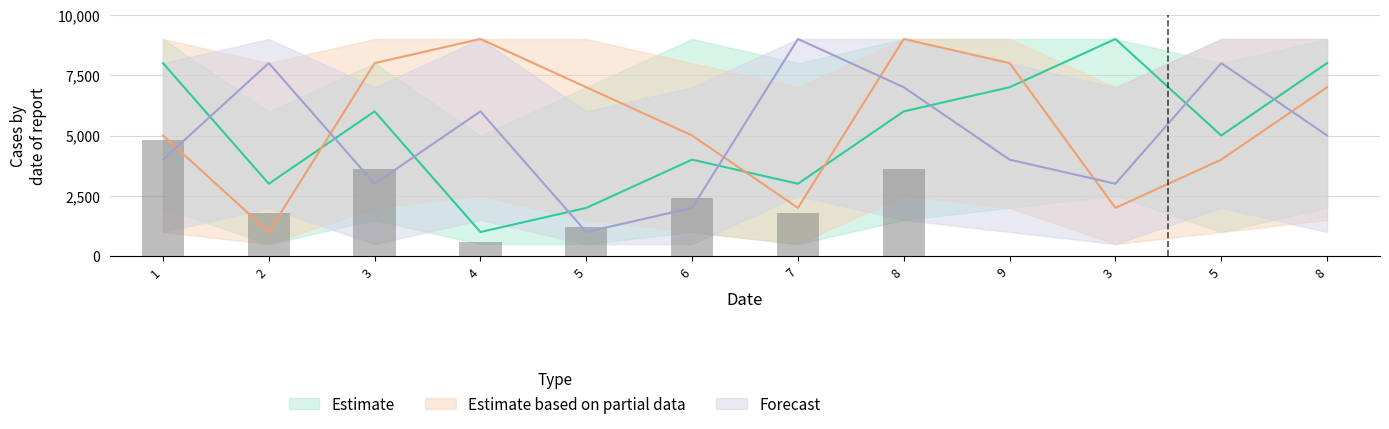

Between 8 and 5, which is larger?

8